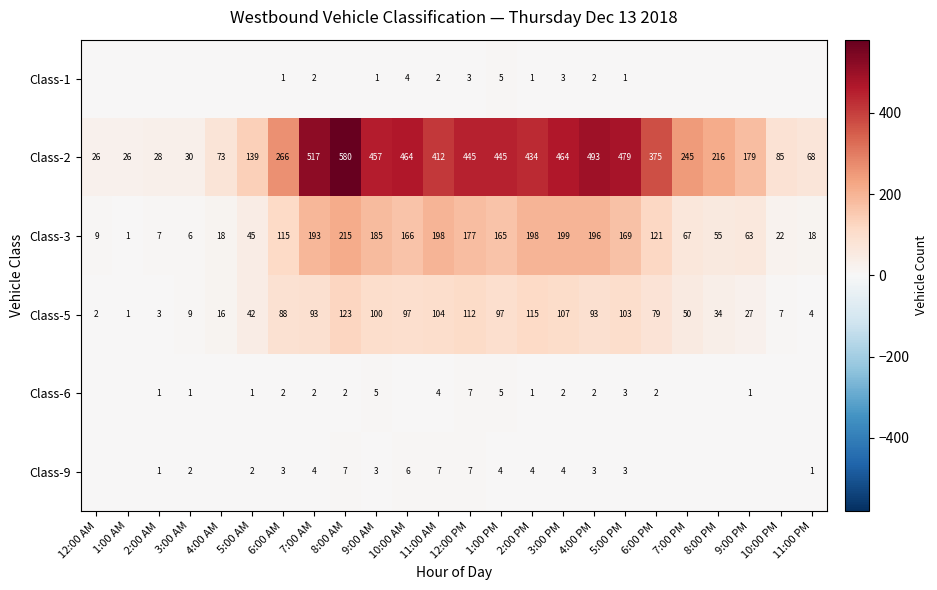

What is the sum of the Class-3 values at 10:00 AM and 4:00 AM?

184